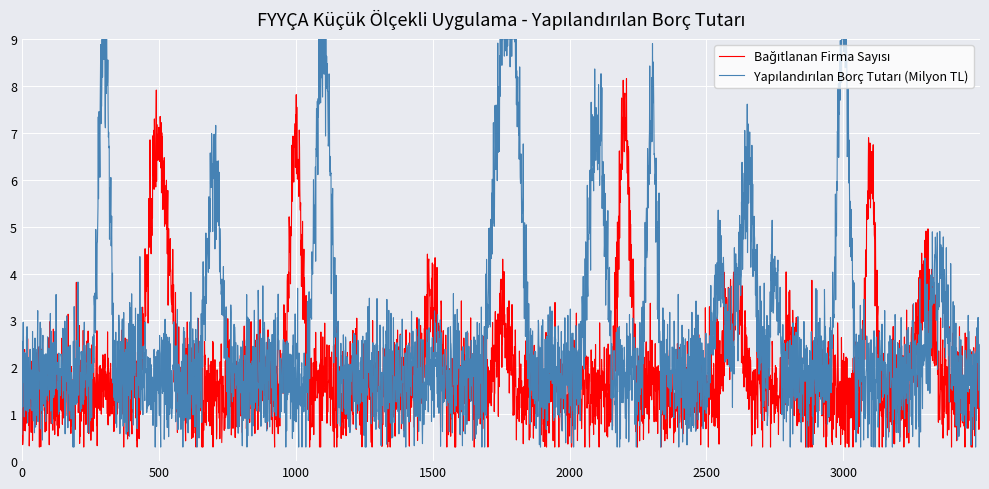

What is the greatest value displayed?

9.0